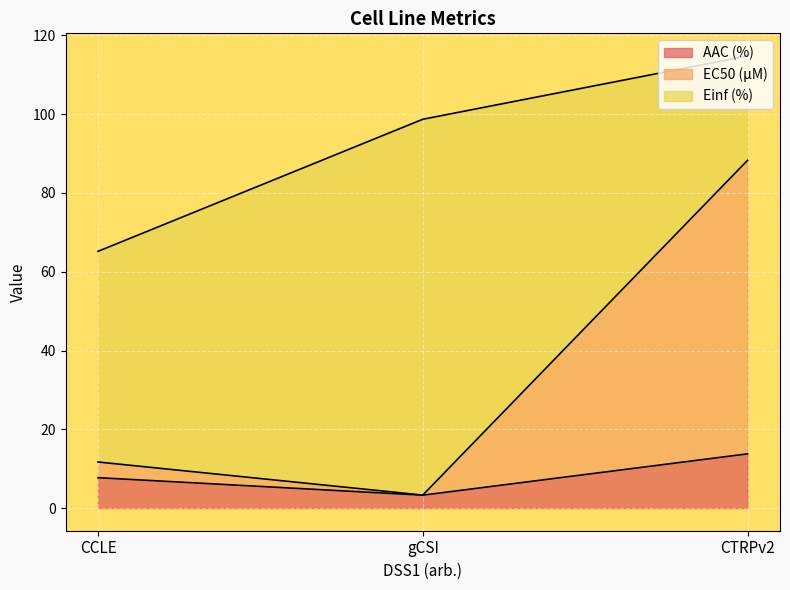

What is the minimum value for AAC (%)?

3.3